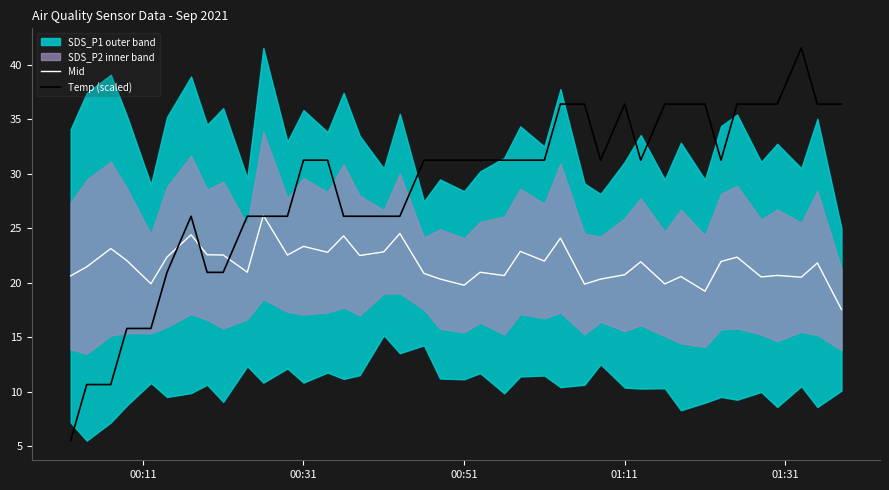

What is the lowest value of the Temp (scaled) series?

5.5